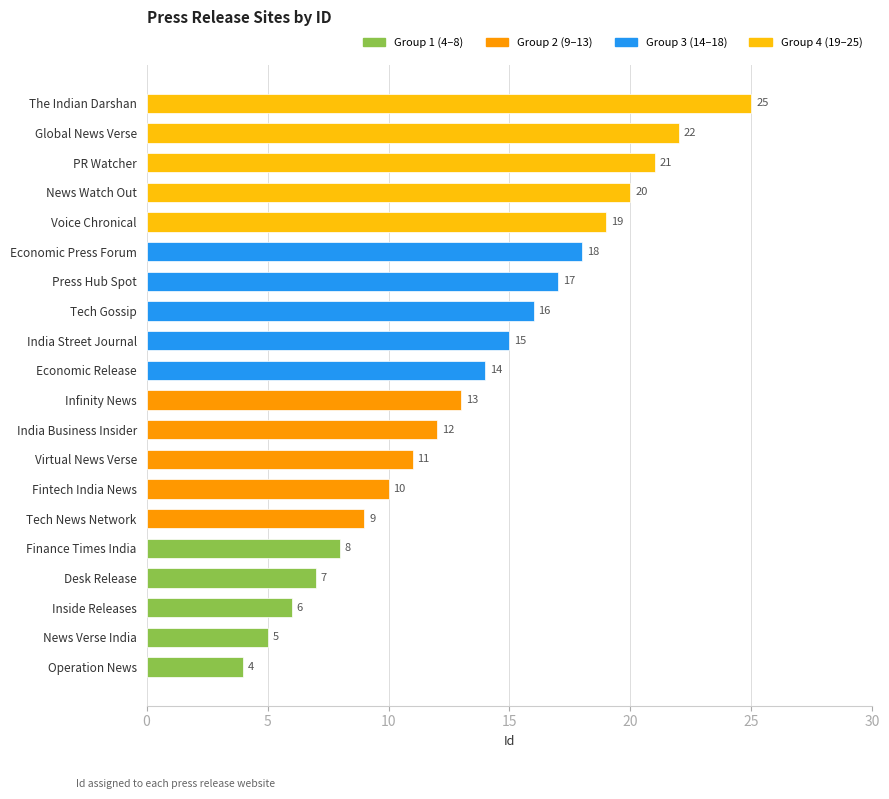

List the labels in order of value, smallest first.

Operation News, News Verse India, Inside Releases, Desk Release, Finance Times India, Tech News Network, Fintech India News, Virtual News Verse, India Business Insider, Infinity News, Economic Release, India Street Journal, Tech Gossip, Press Hub Spot, Economic Press Forum, Voice Chronical, News Watch Out, PR Watcher, Global News Verse, The Indian Darshan